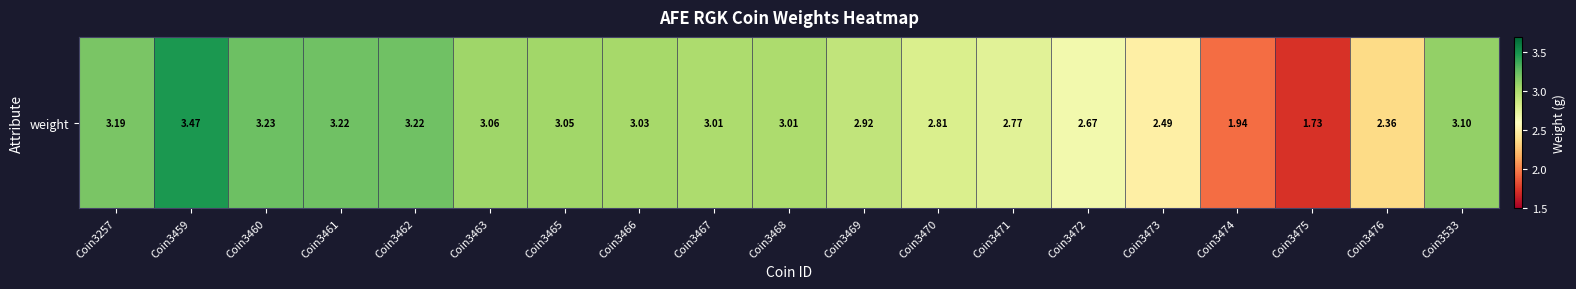

Count the number of values greater than 3.

11